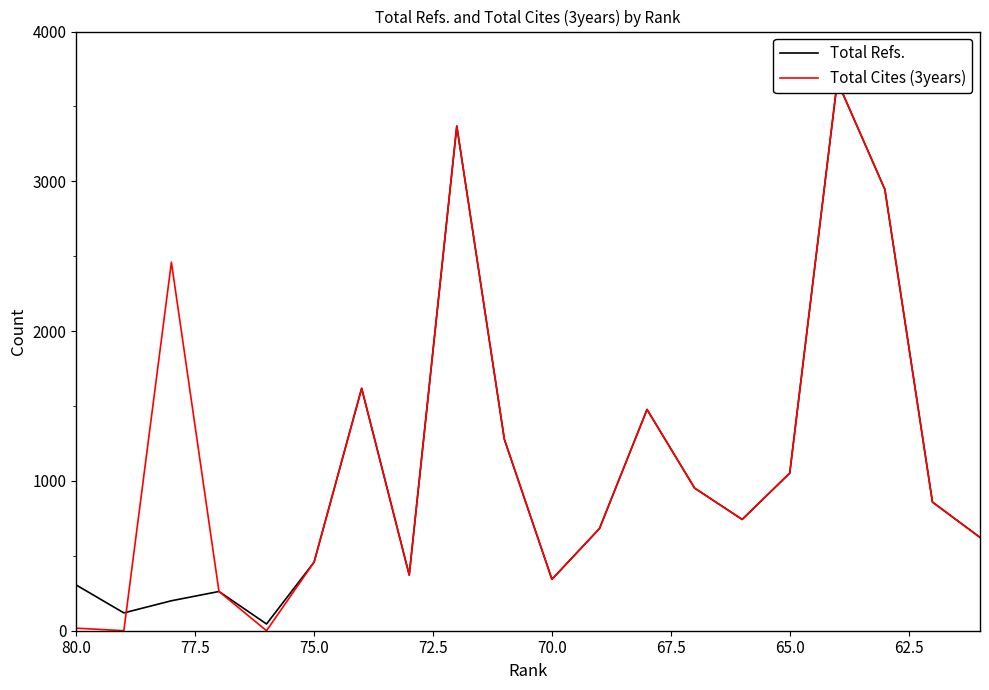

What are all the series names shown in the legend?

Total Refs., Total Cites (3years)